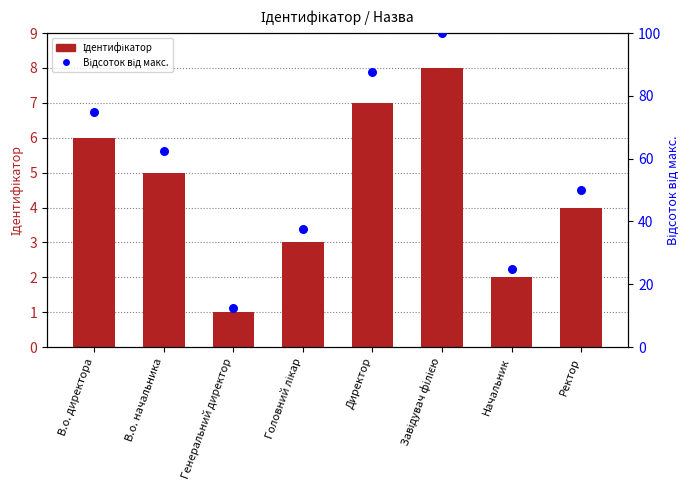

Which series reaches the minimum Y coordinate?

Ідентифікатор